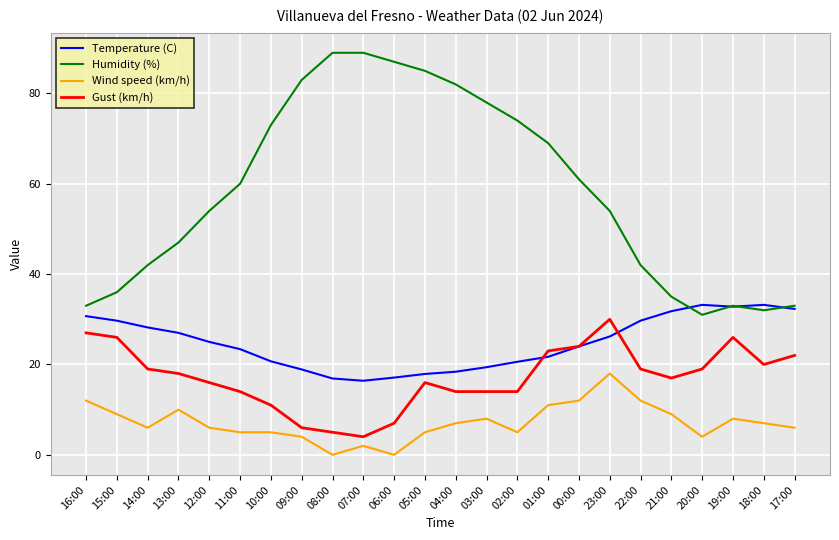

Is it true that Temperature (C) equals 22.1 at 07:00?

False